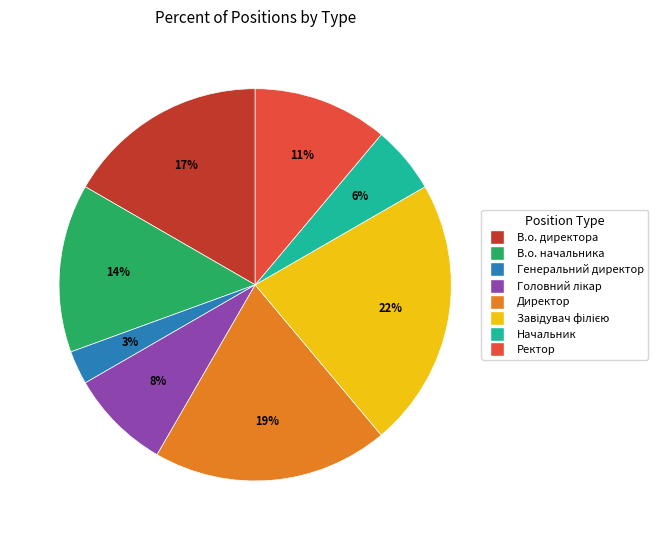

The Начальник slice represents 6% of the pie. True or false?

True